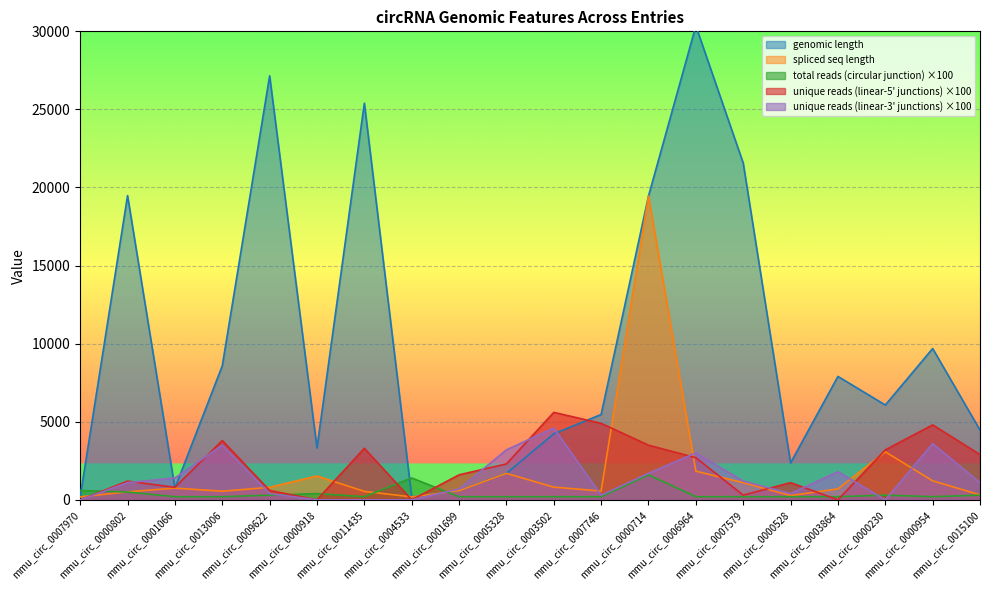

Which label corresponds to the smallest value in the chart?

mmu_circ_0007970